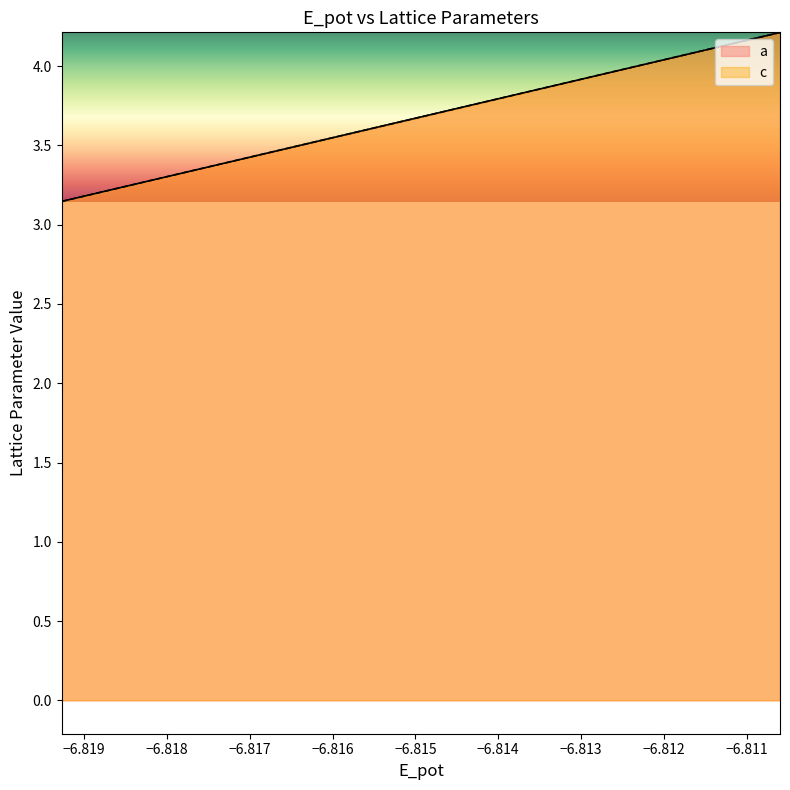

Between −6.819 and −6.818, which series saw the biggest shift?

a